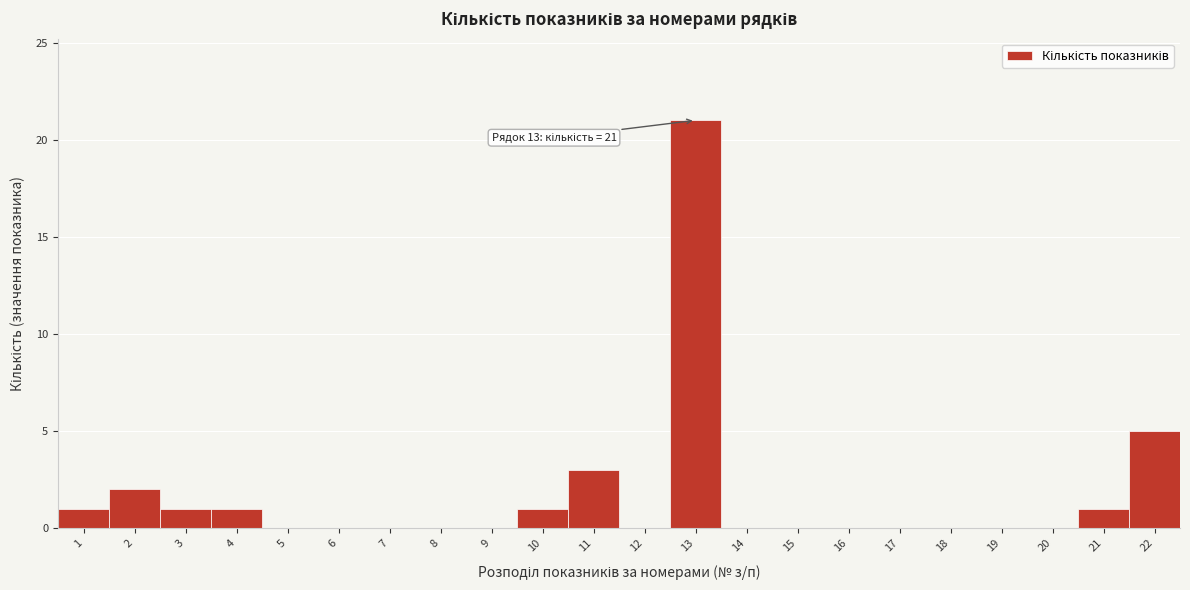

Over which range of the x-axis is the bar tallest?

12.5 to 13.5